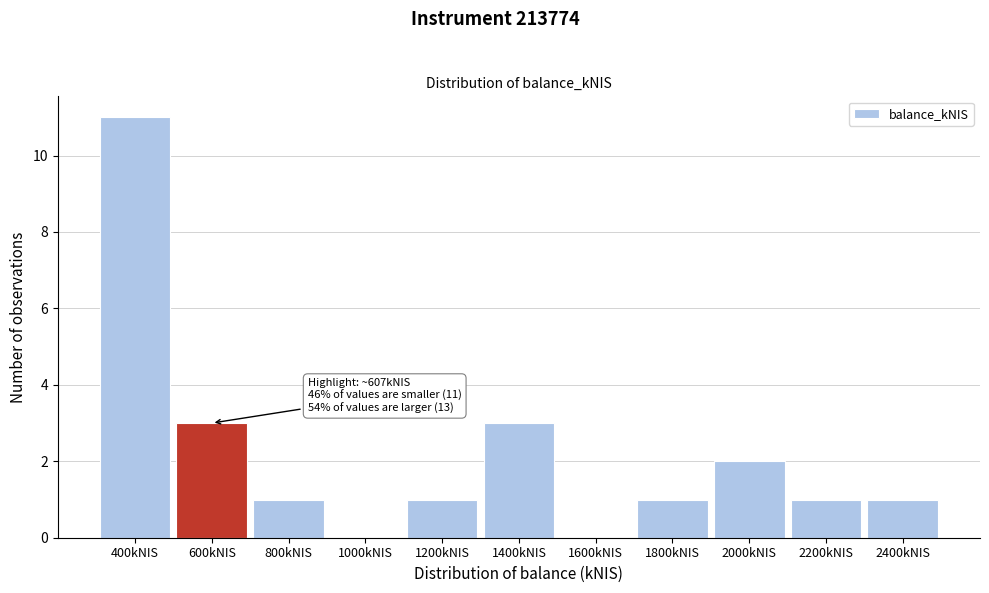

Reading right to left, transcribe all the data shown in this chart.

2400kNIS=1	2200kNIS=1	2000kNIS=2	1800kNIS=1	1600kNIS=0	1400kNIS=3	1200kNIS=1	1000kNIS=0	800kNIS=1	600kNIS=3	400kNIS=11